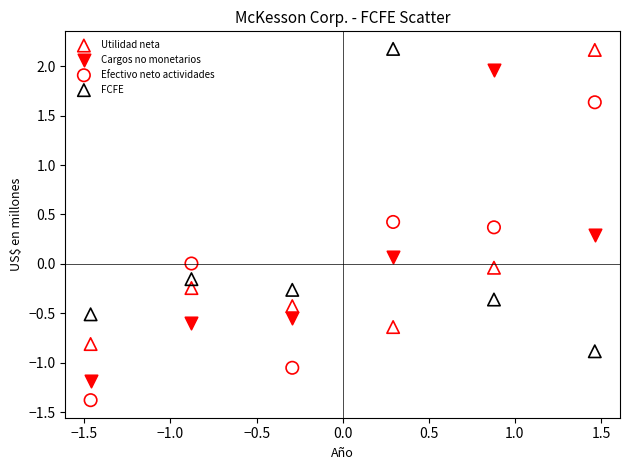

Across all data points, what is the range of X values (max minus min)?

2.9